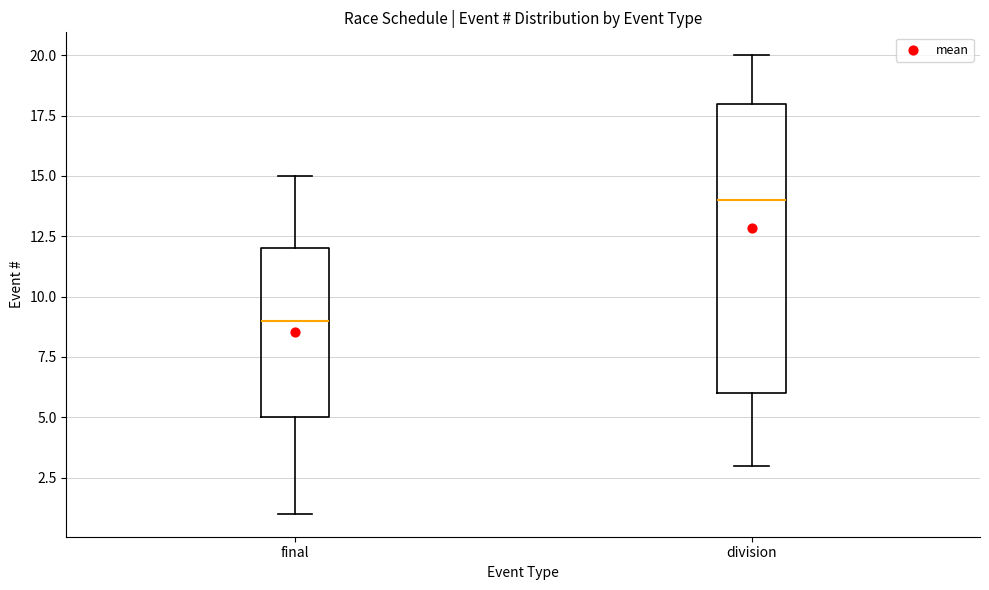

Reading left to right, transcribe this box plot: for each box, give where its median line is, the range the box spans, and where its two whiskers end, as read against the y-axis. The values are not printed on the chart, so give them approximately, as read against the axis.

final: median 9, box 5 to 12, whiskers 1 to 15
division: median 14, box 6 to 18, whiskers 3 to 20